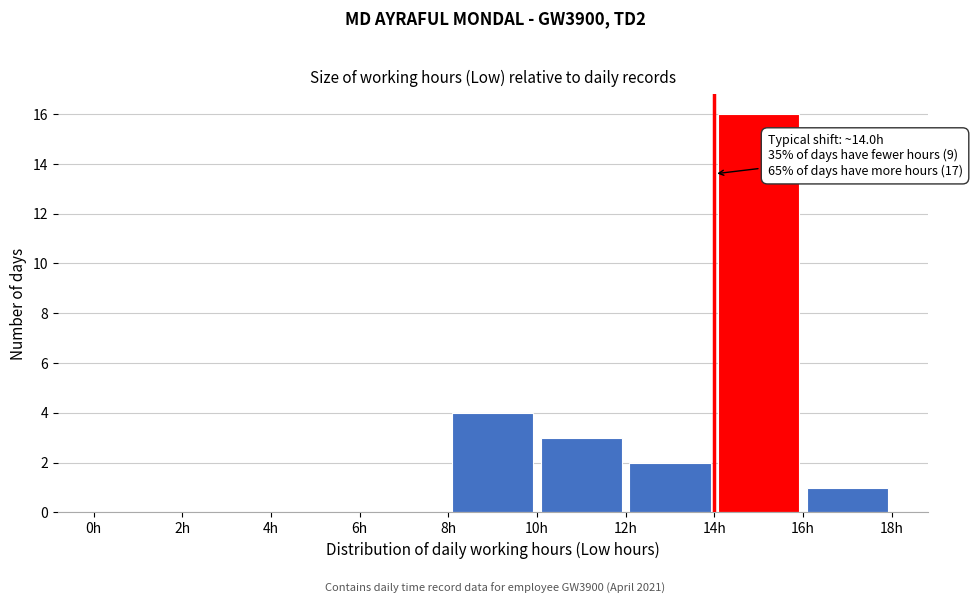

Which range on the x-axis has the tallest bar?

14 to 16